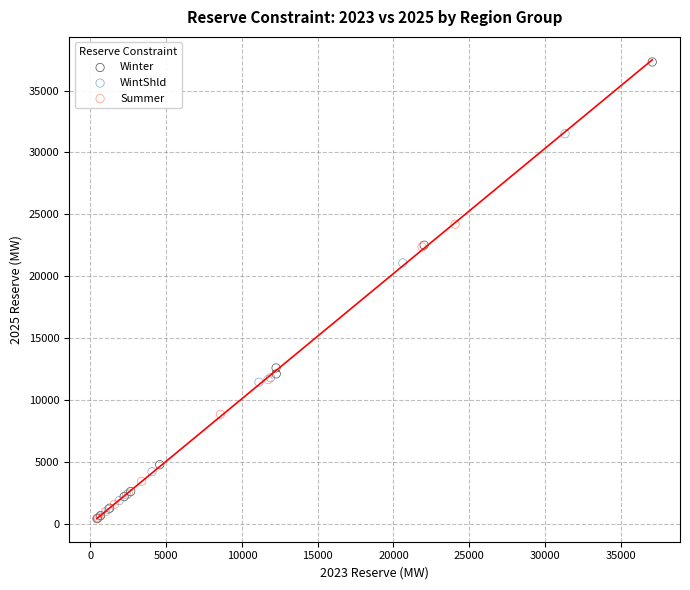

What are all the series names shown in the legend?

Winter, WintShld, Summer